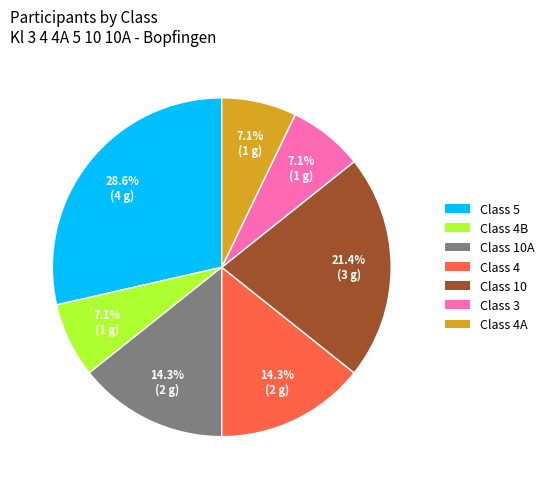

Does any single category account for the majority?

No